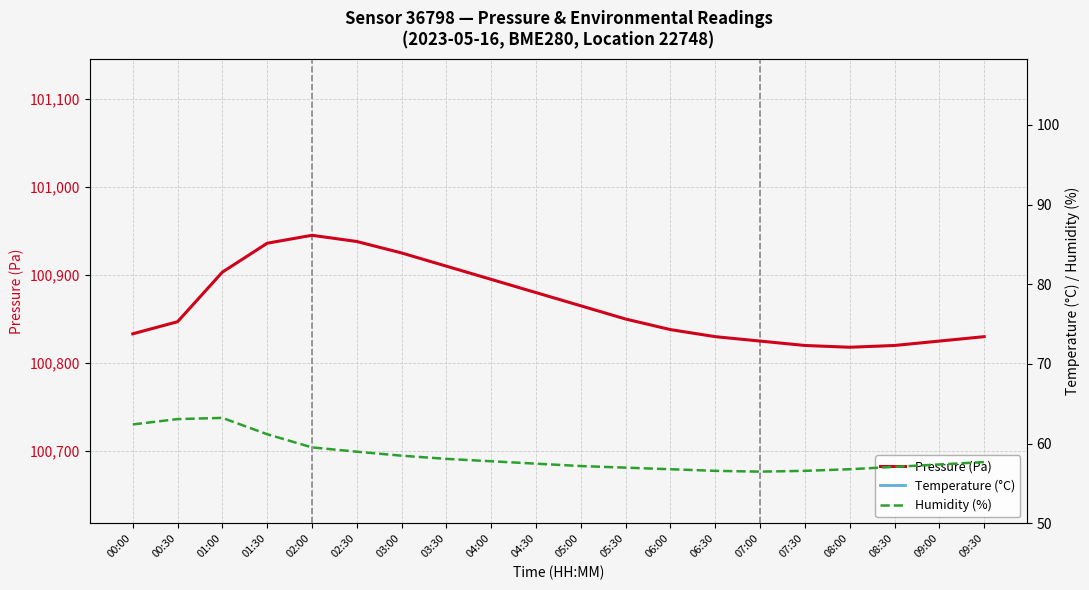

Count the number of categories in the chart.

20